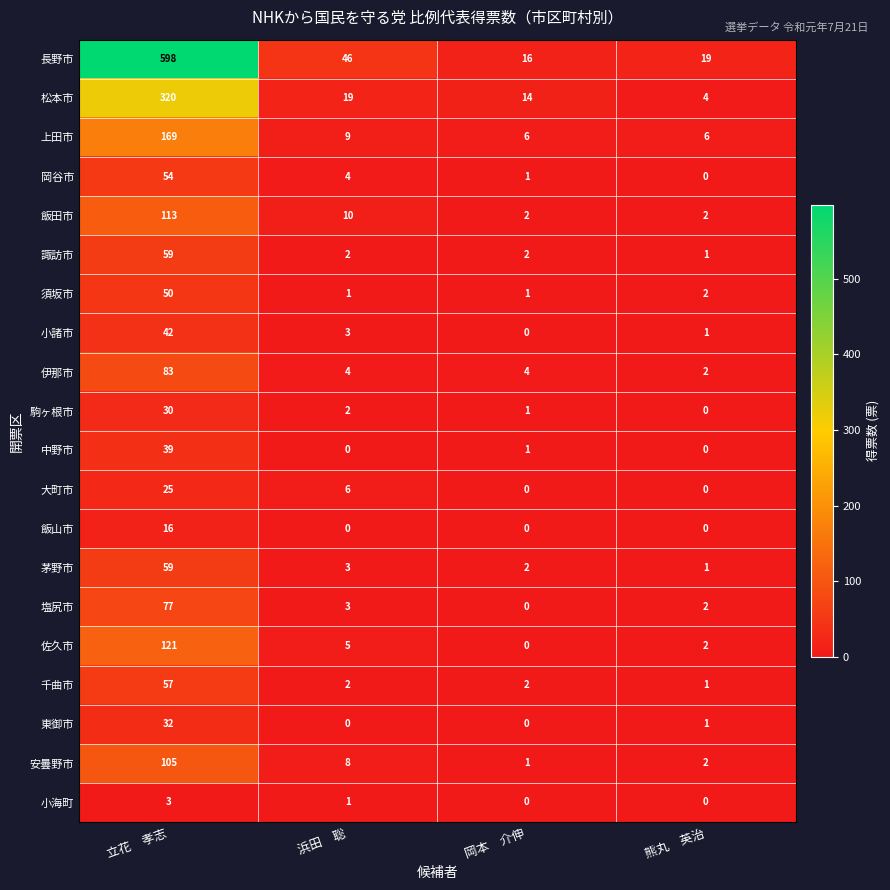

What is the sum of all 長野市 values?

679